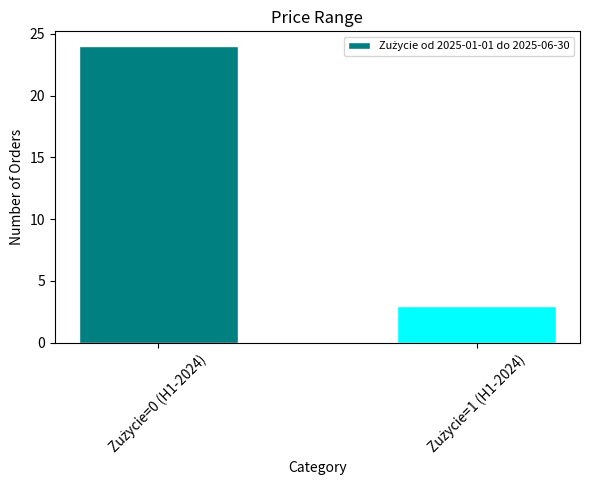

What is the sum of all values?

27